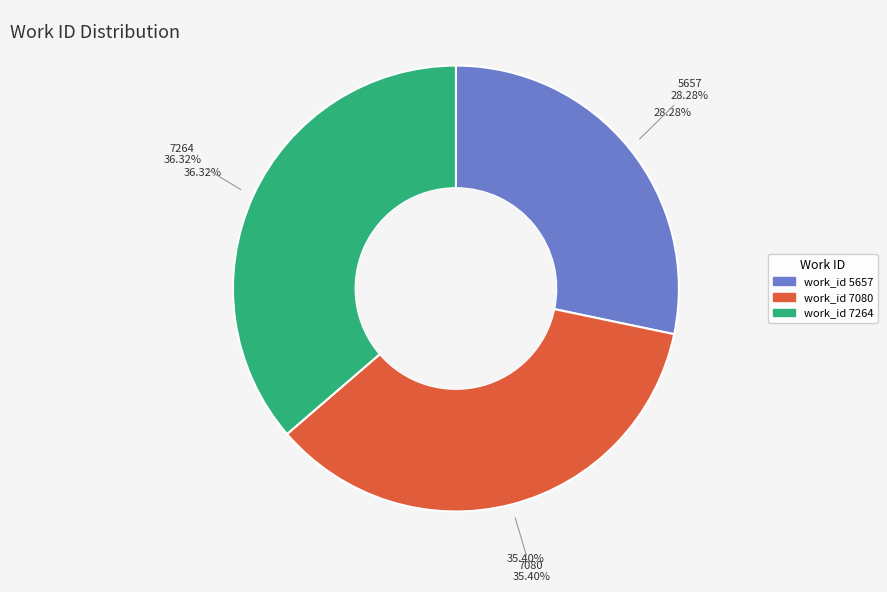

Count the number of slices in the pie.

3